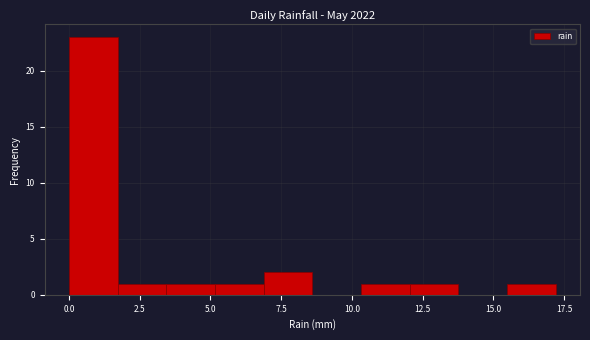

Read against the x-axis, roughly where is the centre of the tallest bar?

1.0